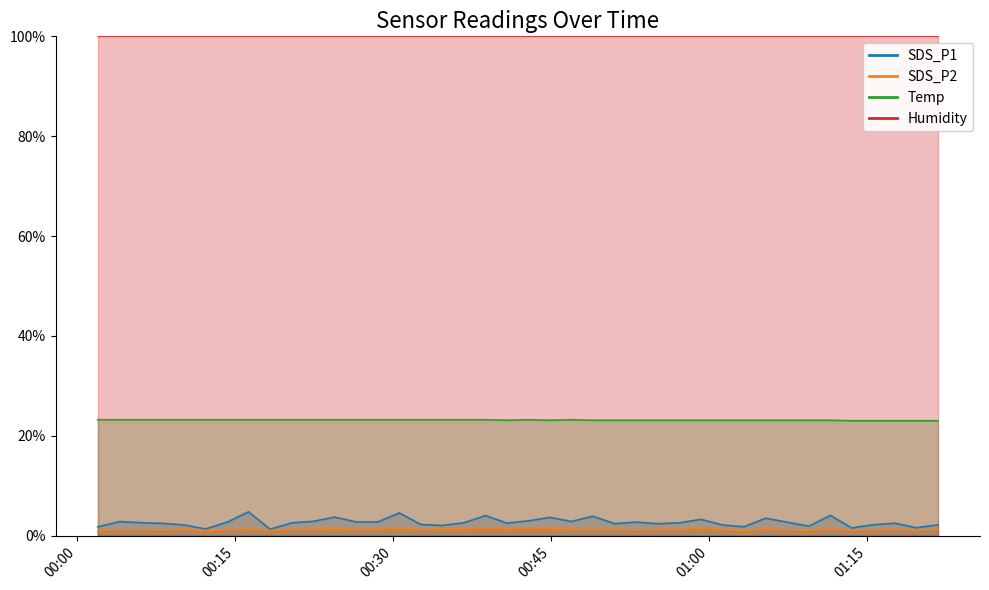

Which category has the lowest value in the SDS_P1 series?

2022/07/04 00:18:19